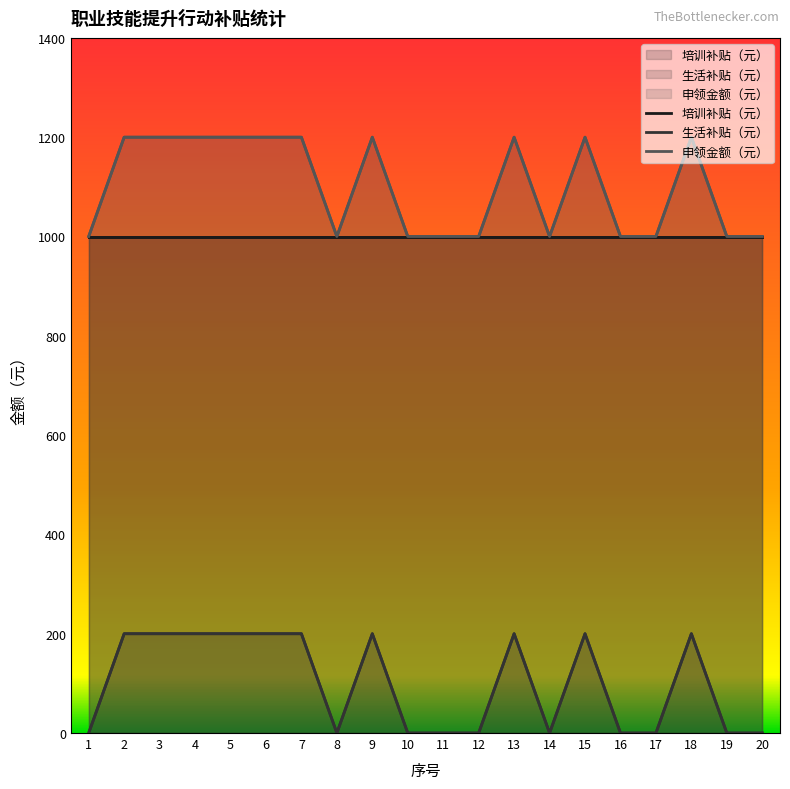

At which category does 生活补贴（元） reach its first local peak?

9